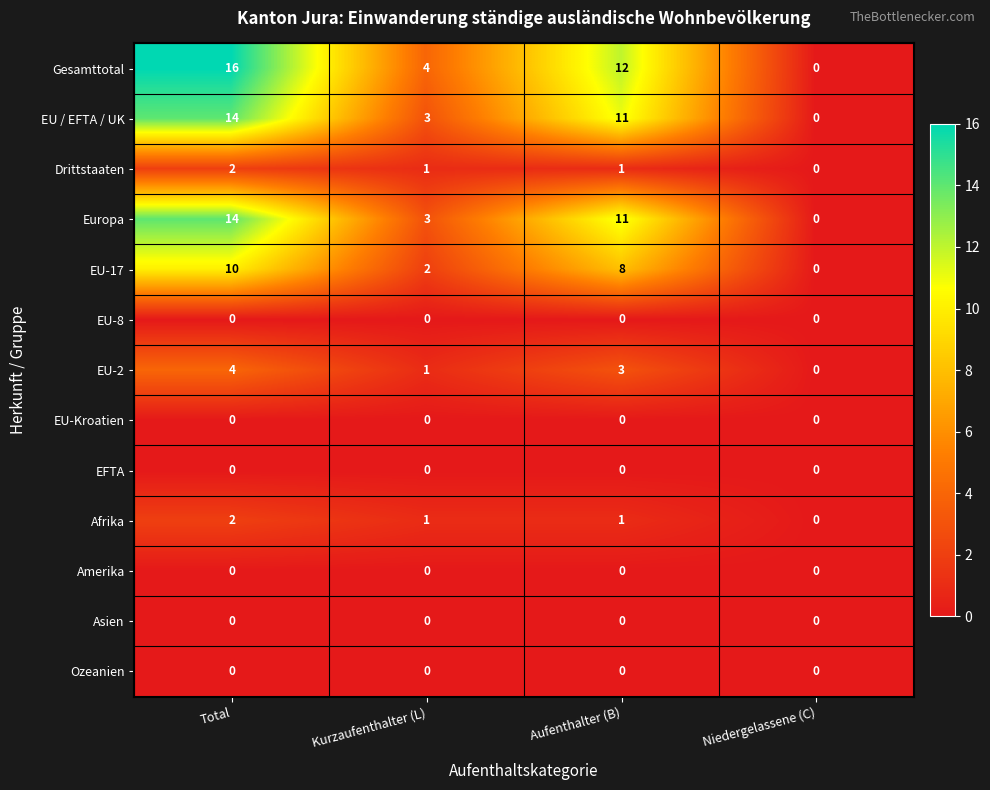

Which series has the largest total across all categories?

Gesamttotal